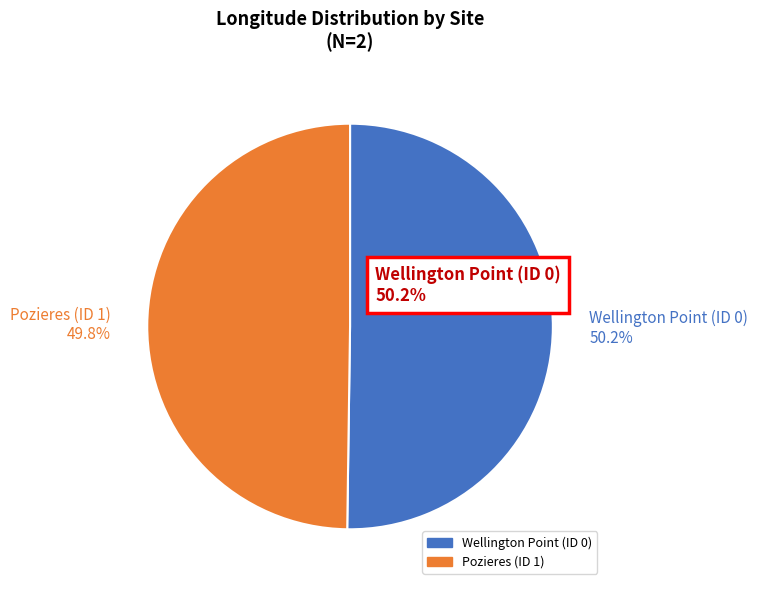

Is there any slice that represents more than half of the pie?

Yes